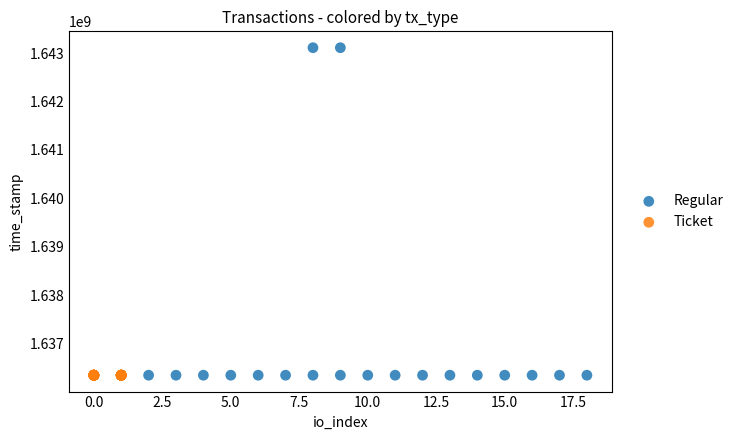

Which series contains the highest Y value?

Regular